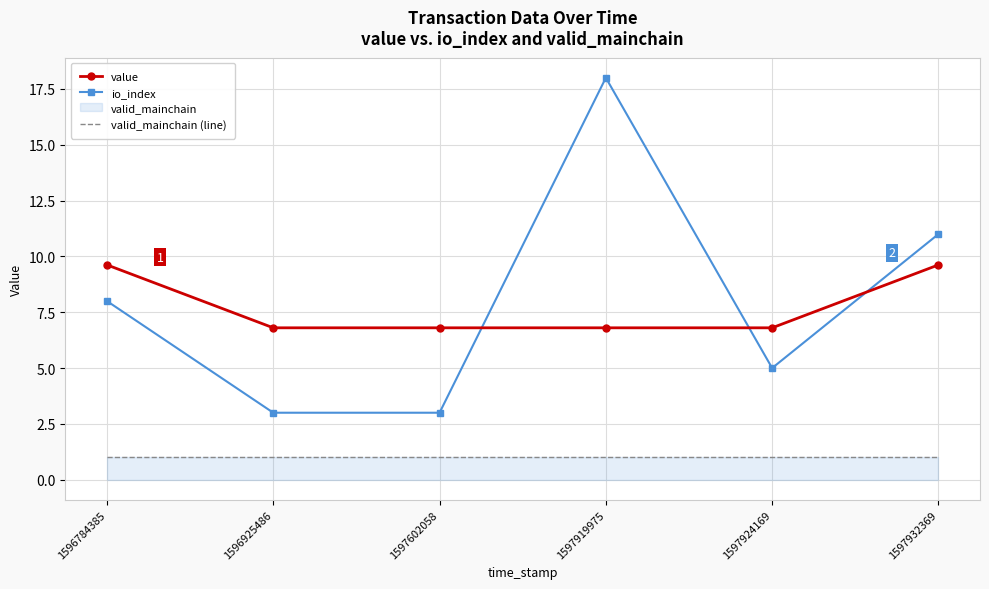

True or false: io_index and valid_mainchain (line) intersect in this chart.

False